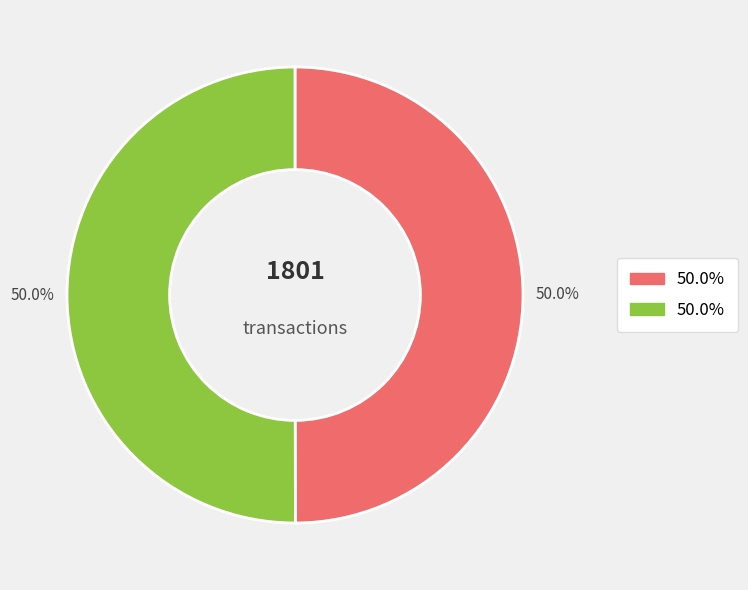

How many segments does this pie chart have?

2